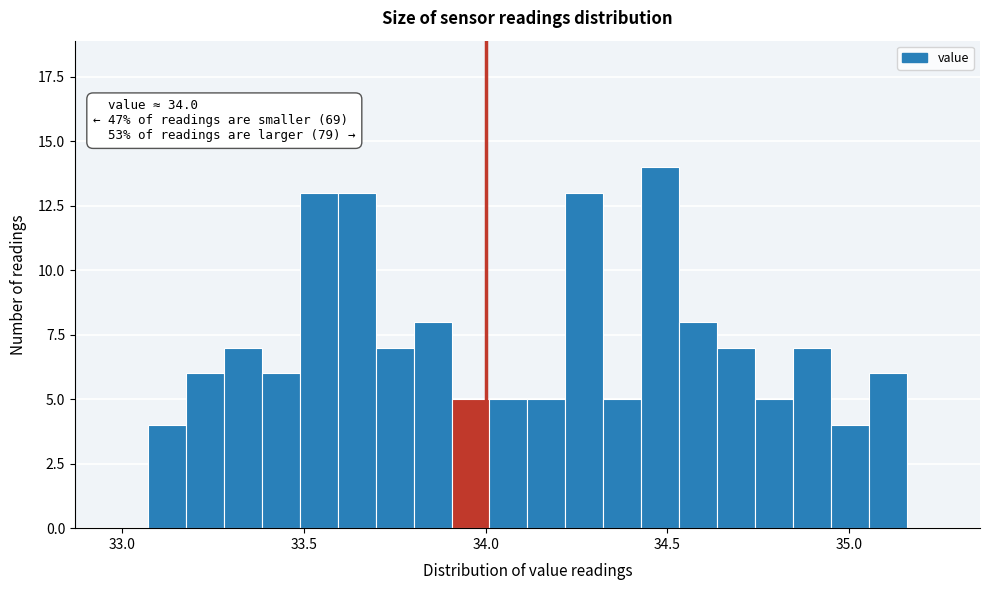

Around what value on the x-axis is the tallest bar? Give the approximate position of its centre, as read against the axis.

34.50